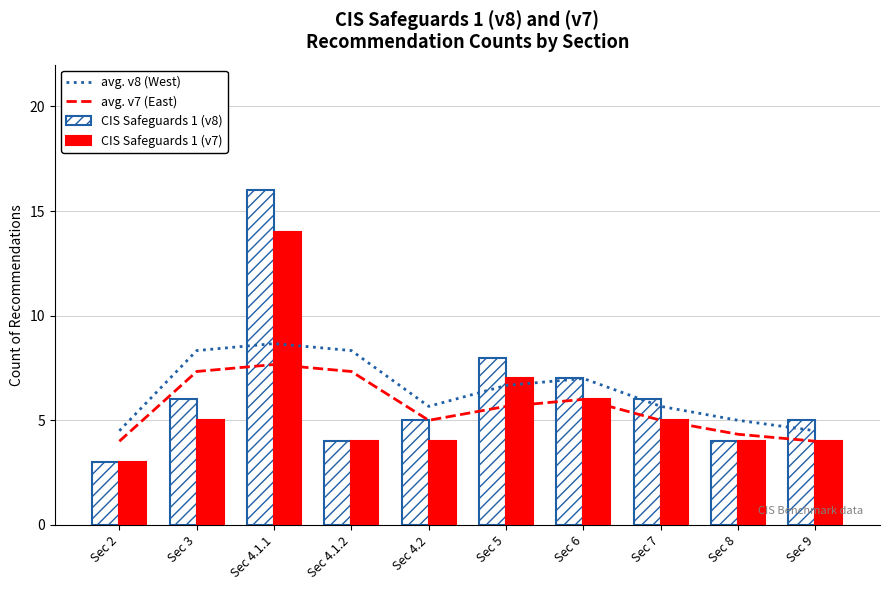

What is the sum of the CIS Safeguards 1 (v8) values at Sec 8 and Sec 4.1.1?

20